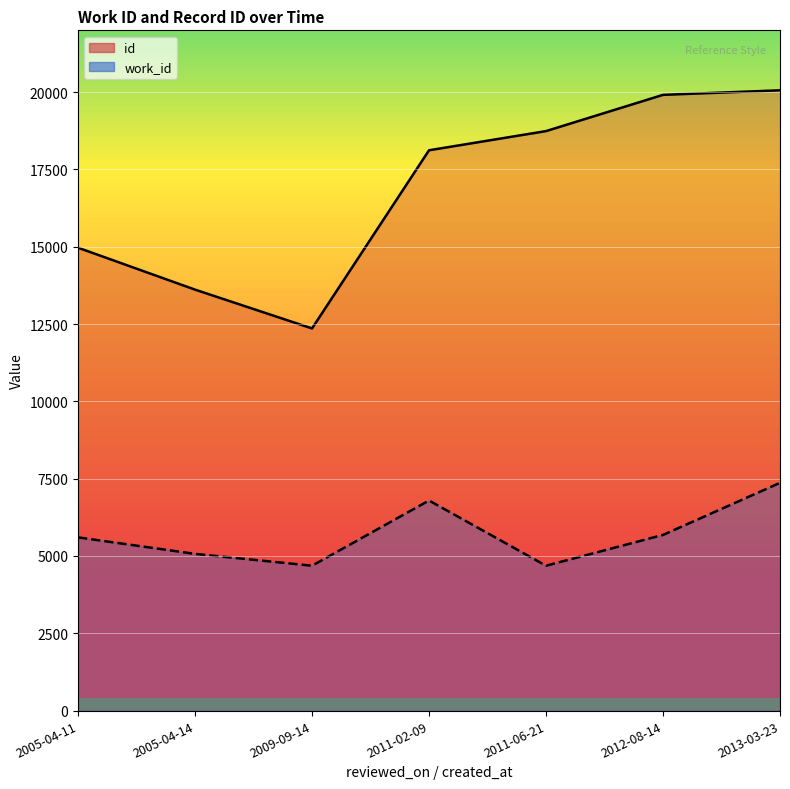

Between 2005-04-11 and 2012-08-14, which series saw the biggest shift?

id